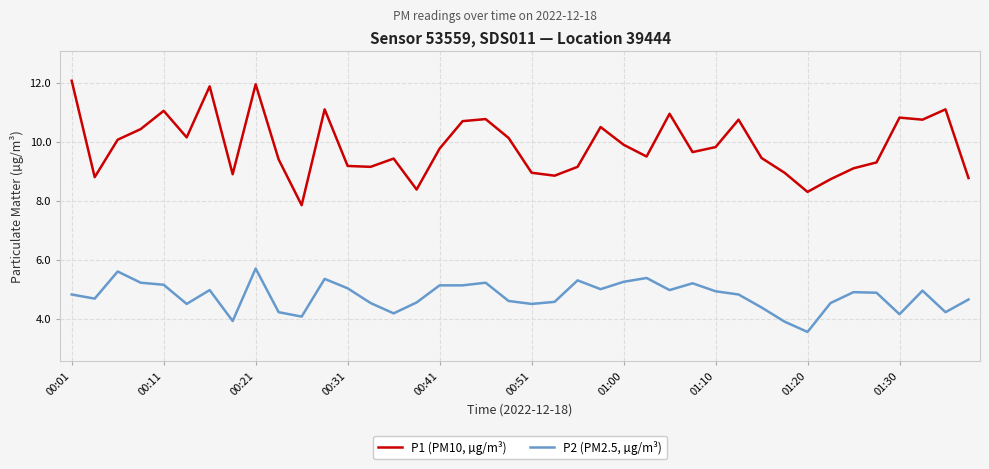

True or false: P2 (PM2.5, µg/m³) and P1 (PM10, µg/m³) cross at least once.

False